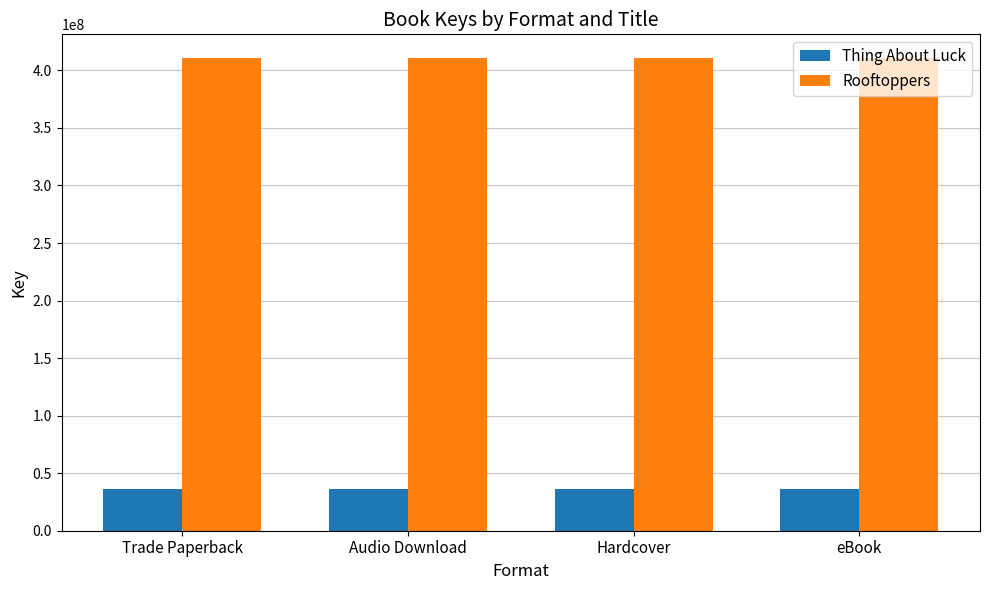

What is the sum of the Rooftoppers values at Audio Download and Trade Paperback?

821579652